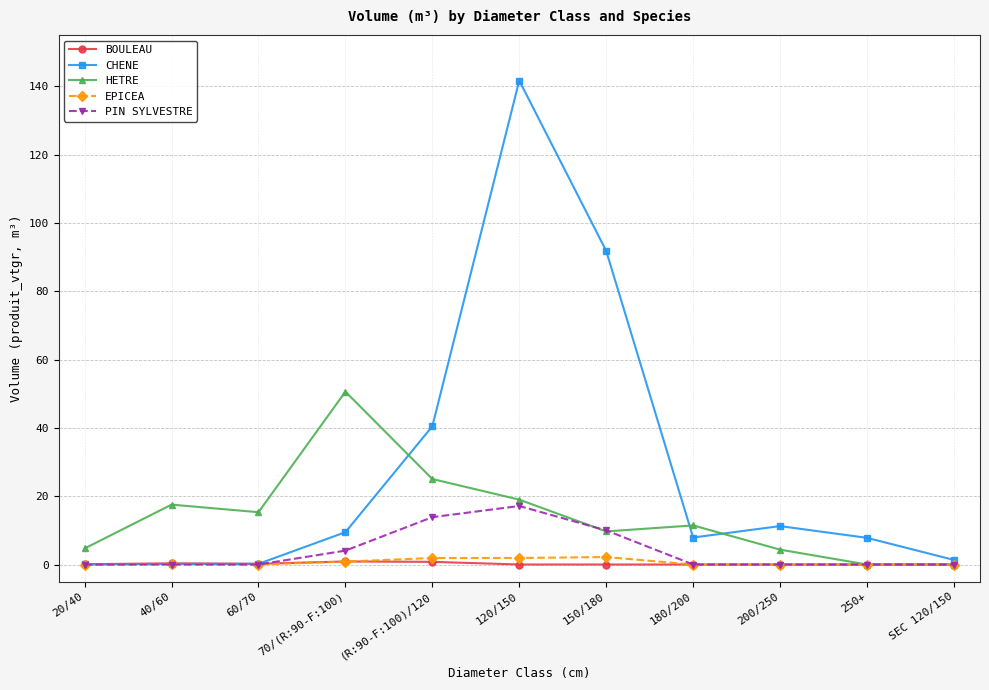

Does the chart display data point markers on the line(s)?

Yes